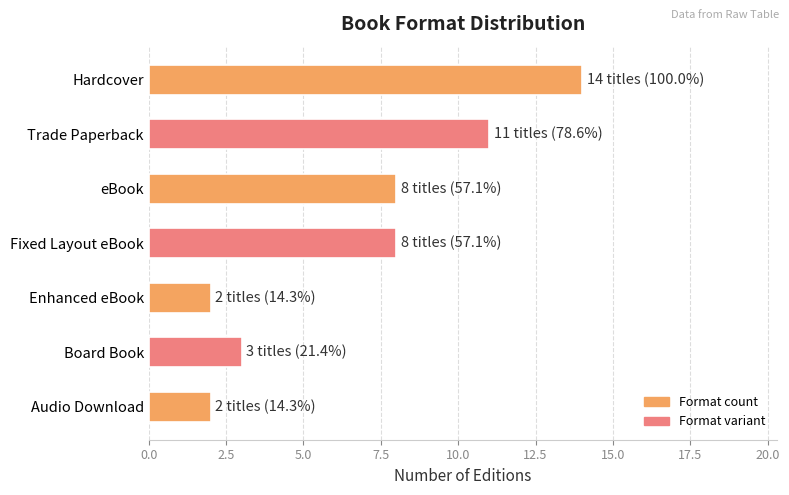

What is the average value?

7